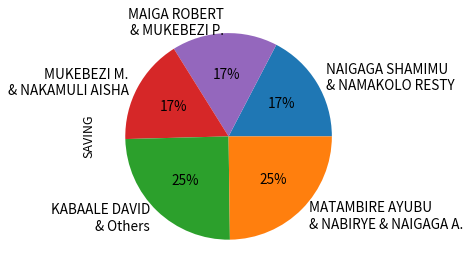

To the nearest percent, what percentage of the pie is MUKEBEZI M. & NAKAMULI AISHA?

17%